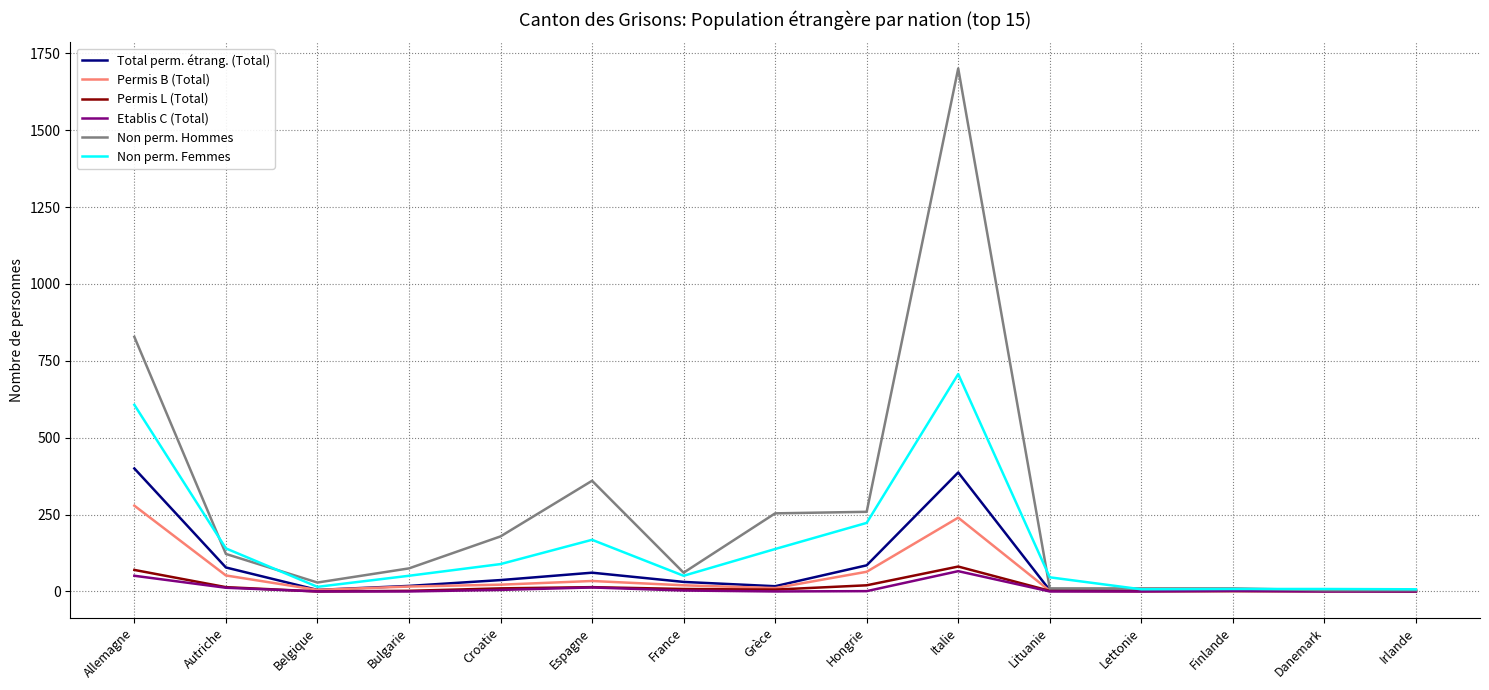

Which label corresponds to the largest value in the chart?

Italie